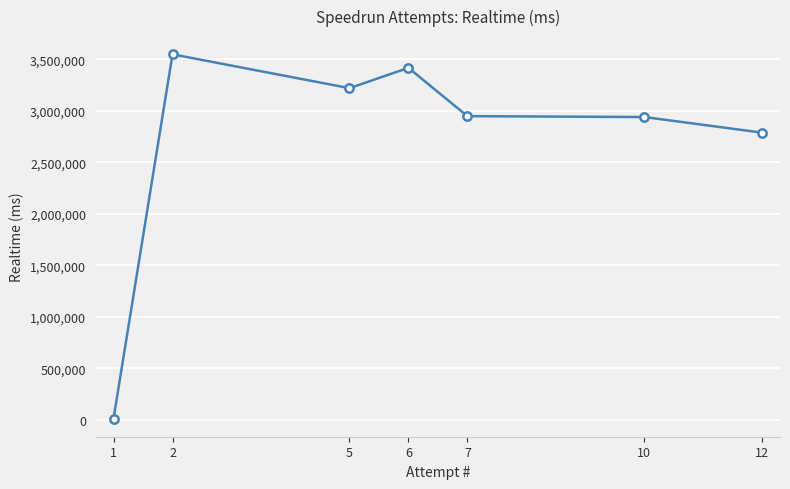

What is the value of the 5th point from the left?

2949601